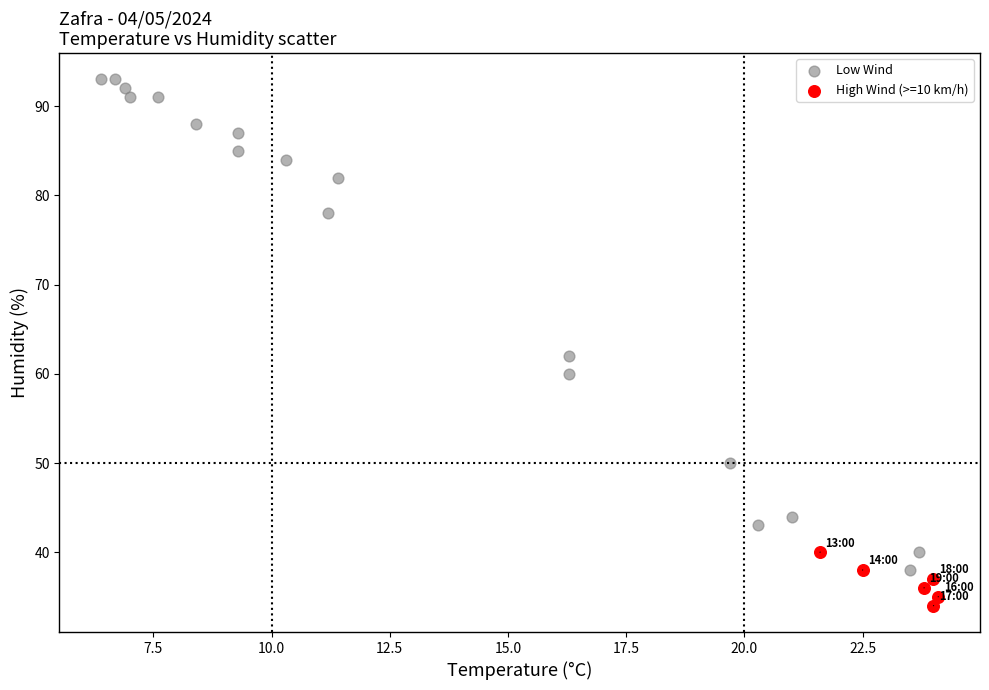

Which series contains the highest Y value?

Low Wind